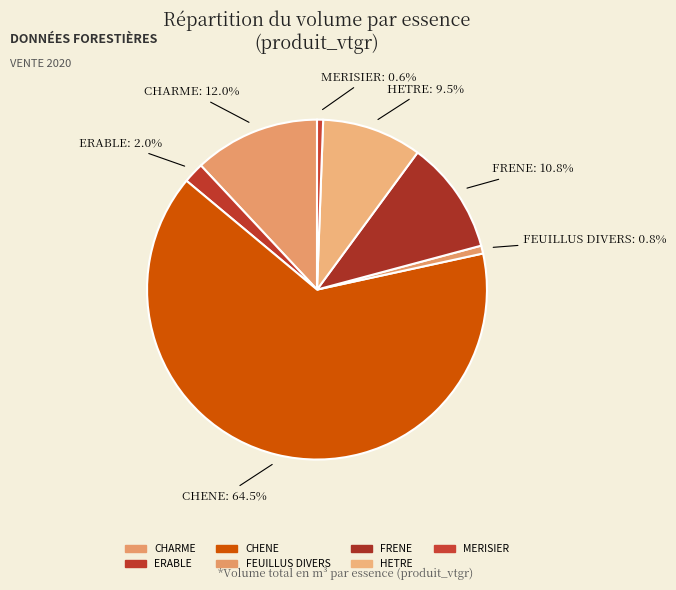

What is the largest slice in the pie chart?

CHENE